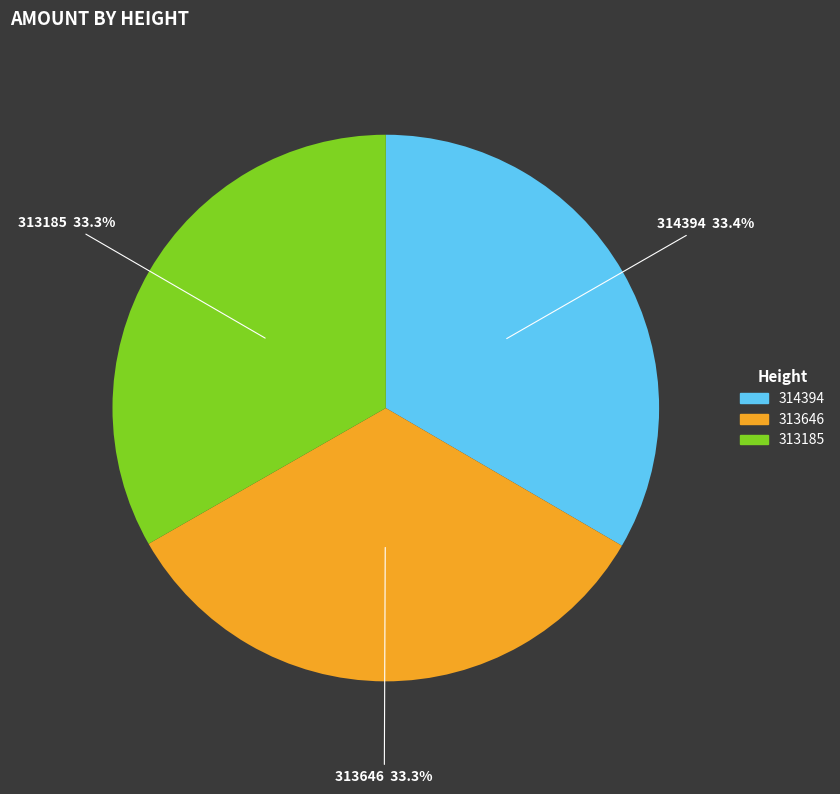

What percentage do 313185 and 314394 together represent?

66.7%